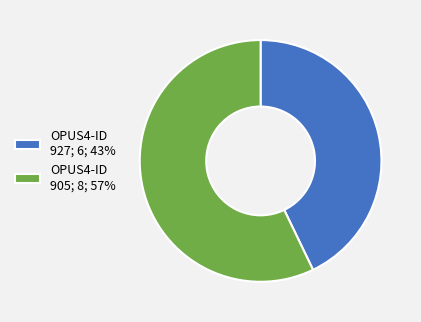

What is the smallest slice in the pie chart?

OPUS4-ID 927; 6; 43%